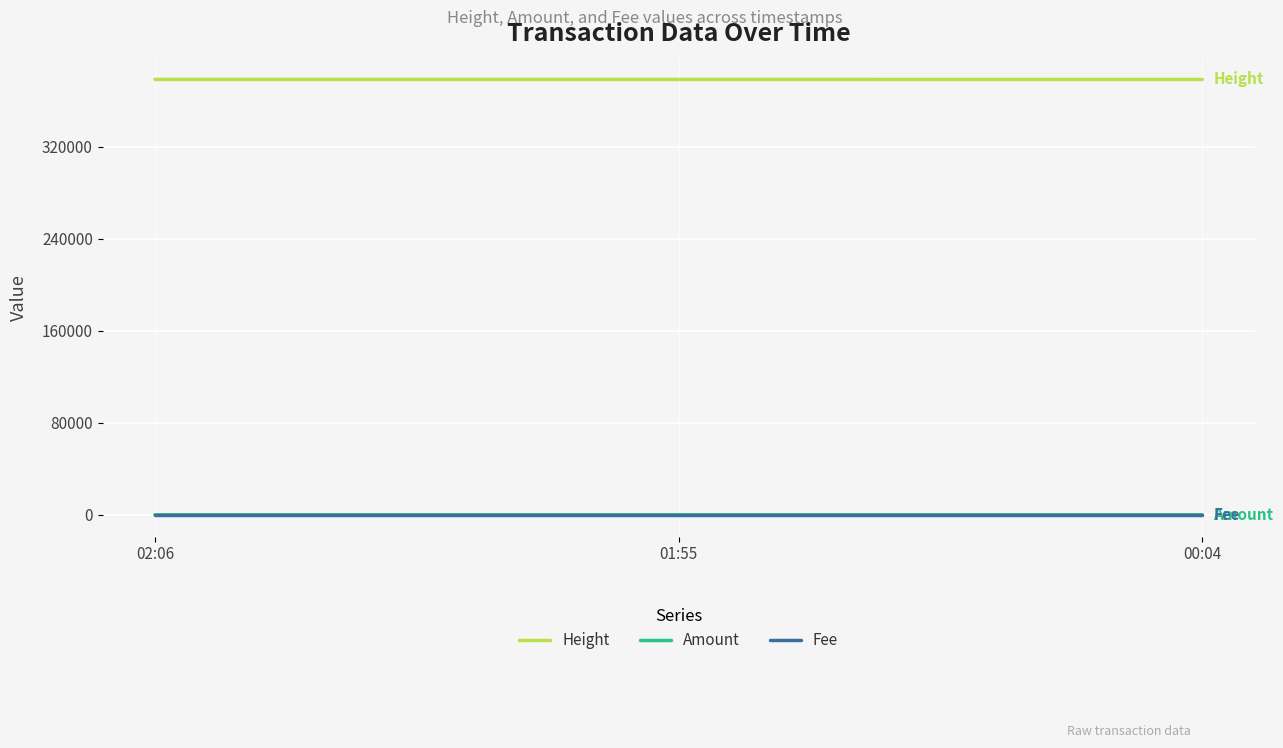

What position from the left is 01:55?

2